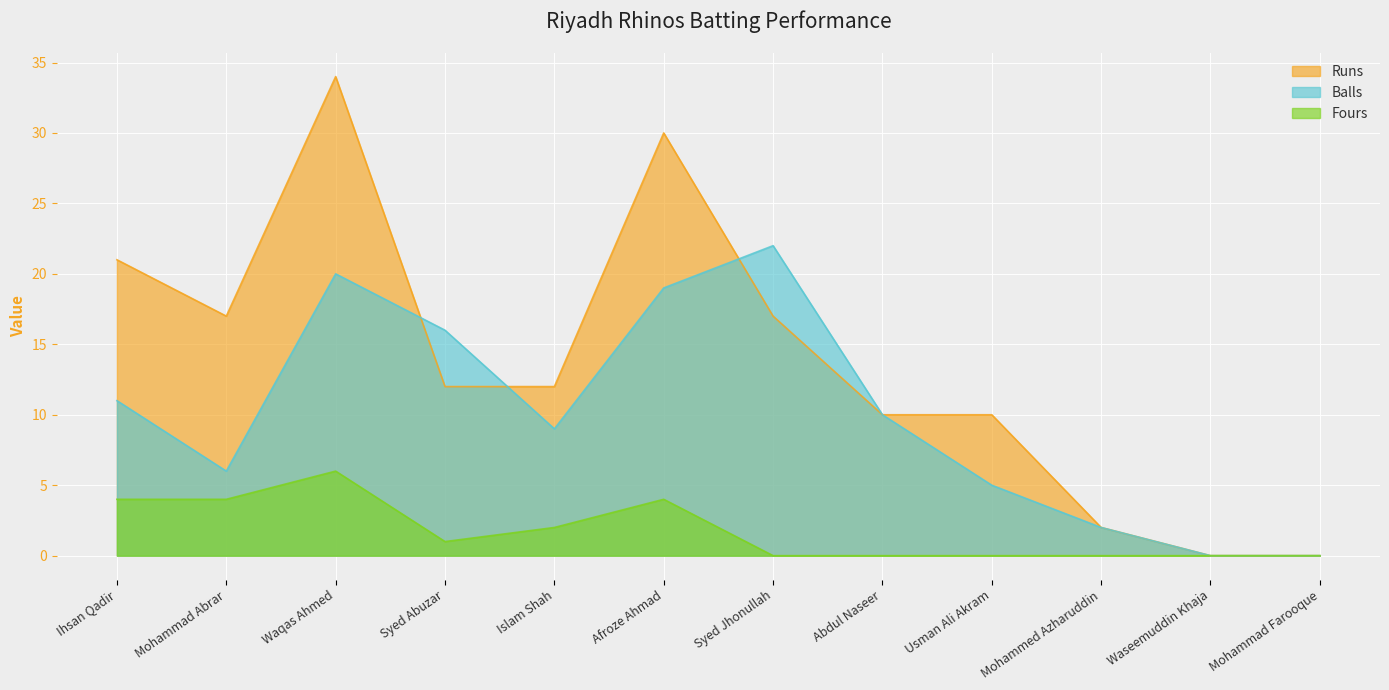

Rank the series by their maximum value, from highest to lowest.

Runs, Balls, Fours